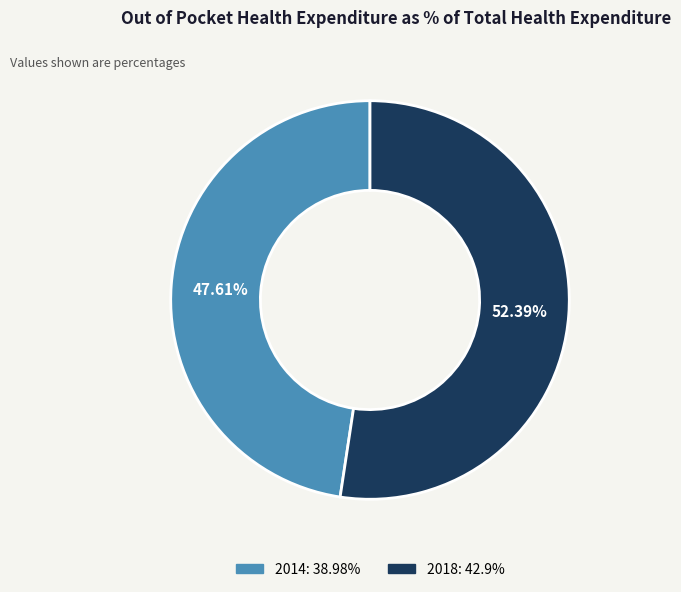

Which has a higher value, 2018 or 2014?

2018